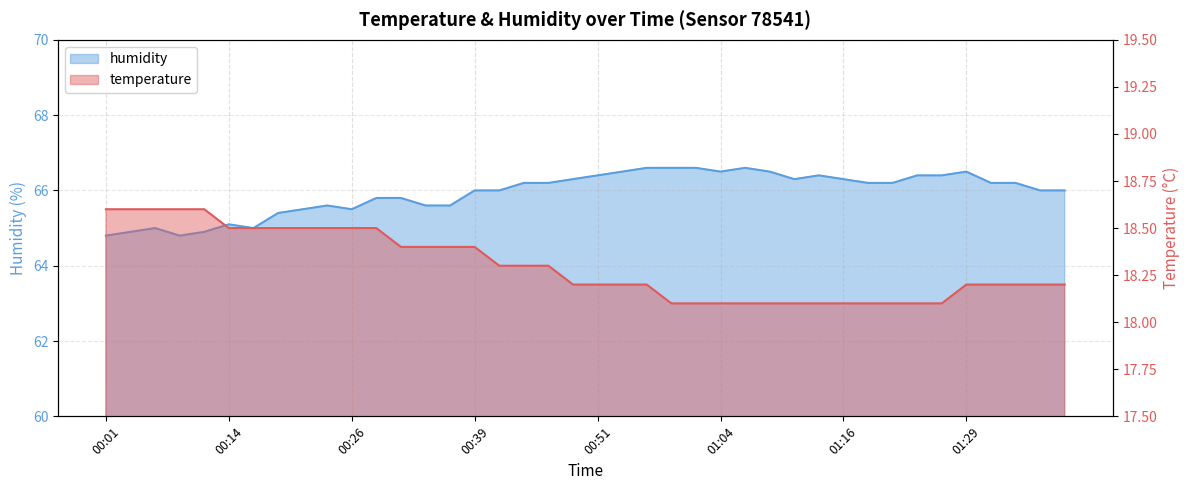

List the series in order of their peak value, highest first.

humidity, temperature